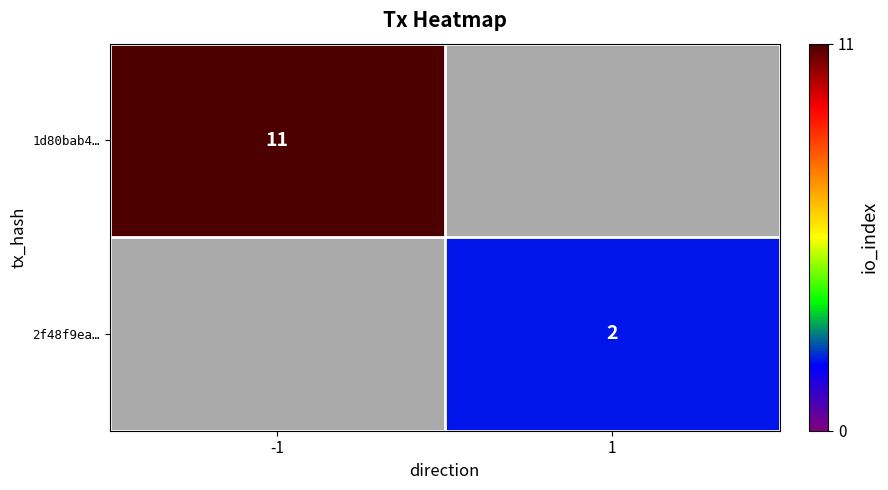

The 2f48f9ea… series shows 2 at 1. True or false?

True